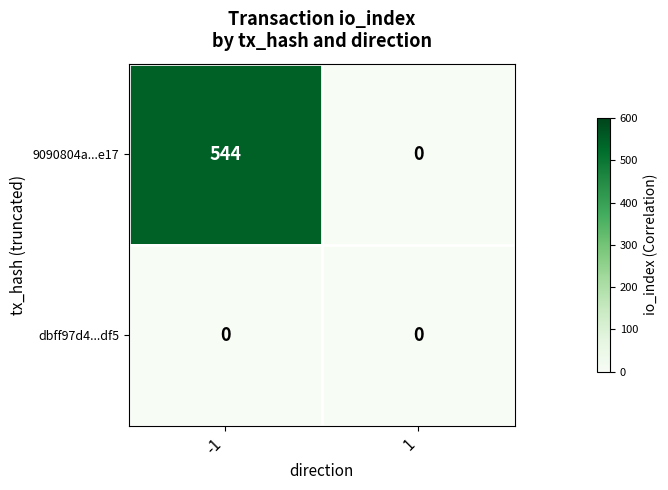

At how many categories does at least one series exceed 414?

1